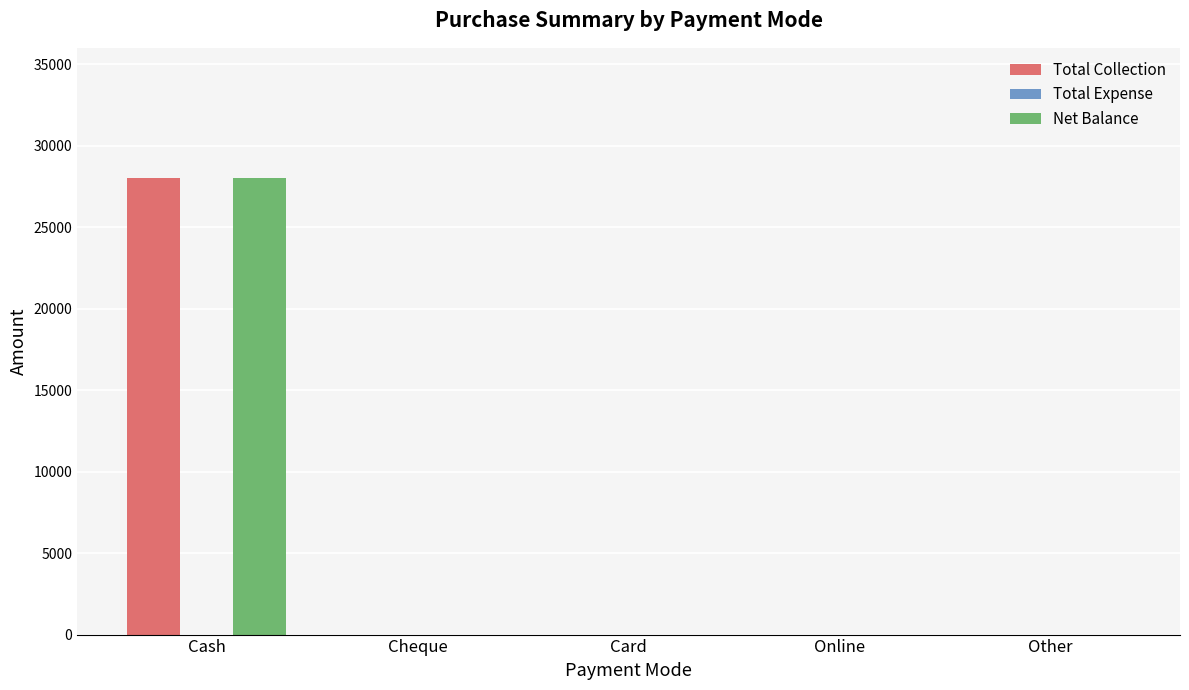

What is the sum of the Net Balance values at Other and Cash?

28000